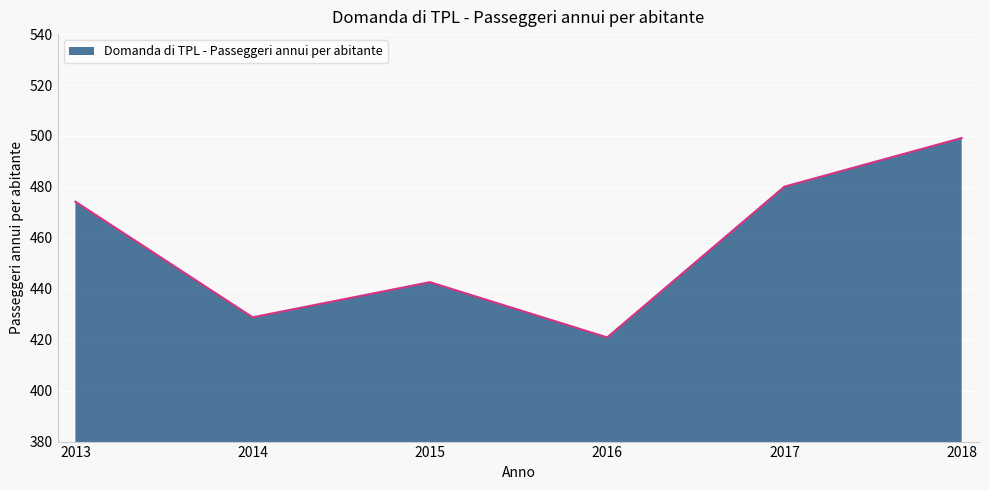

How many values are below 474?

3